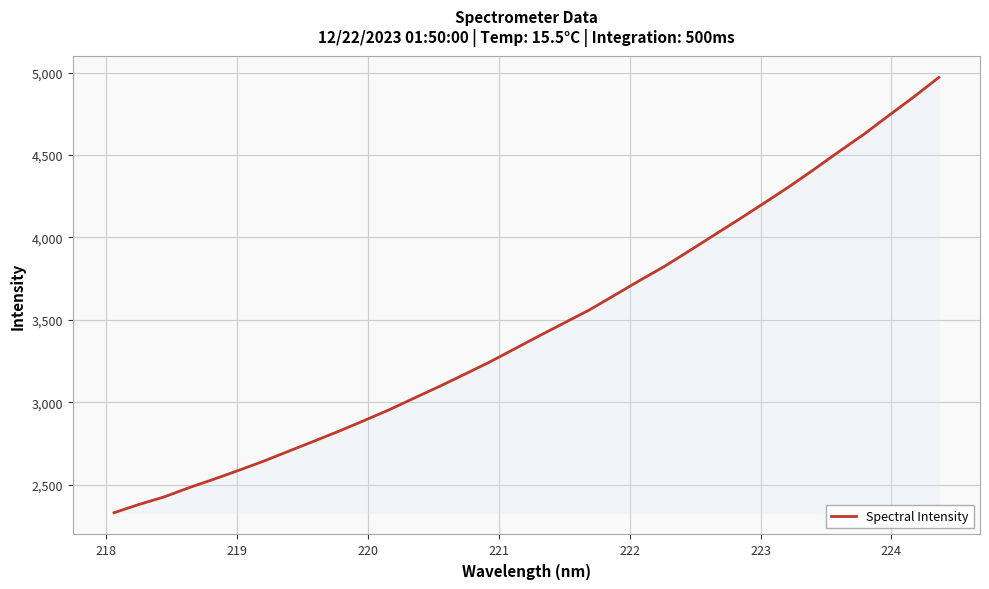

True or false: the data has more than 0 interior local peaks.

False